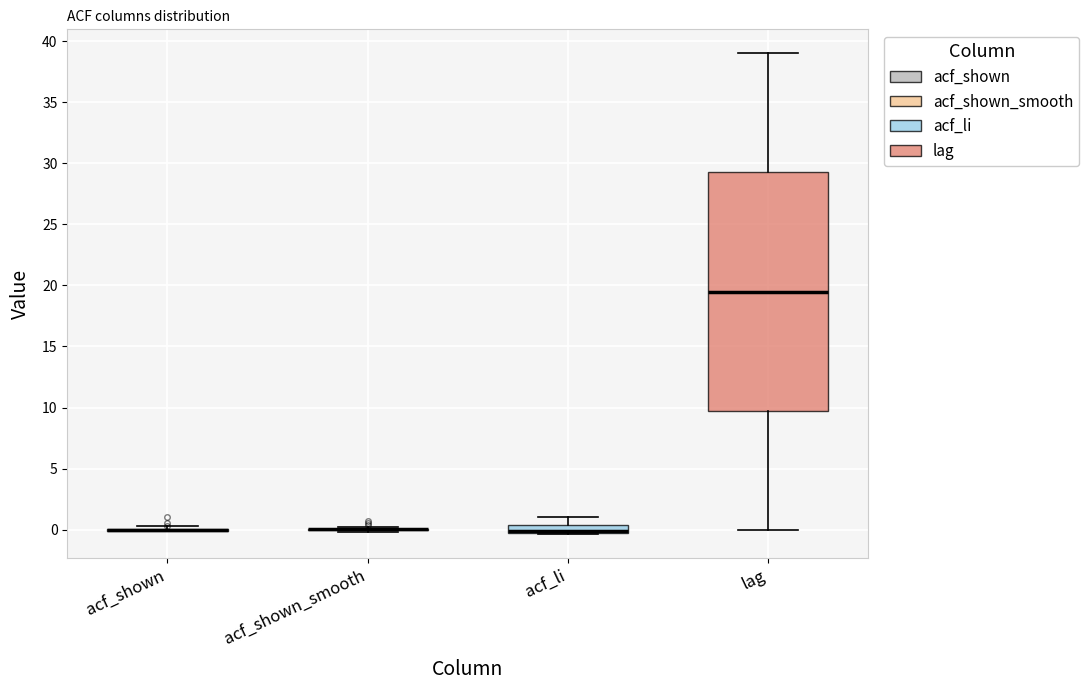

Where is the lower edge of the box for lag on the y-axis? The values are not printed on the chart, so give them approximately, as read against the axis.

10.0